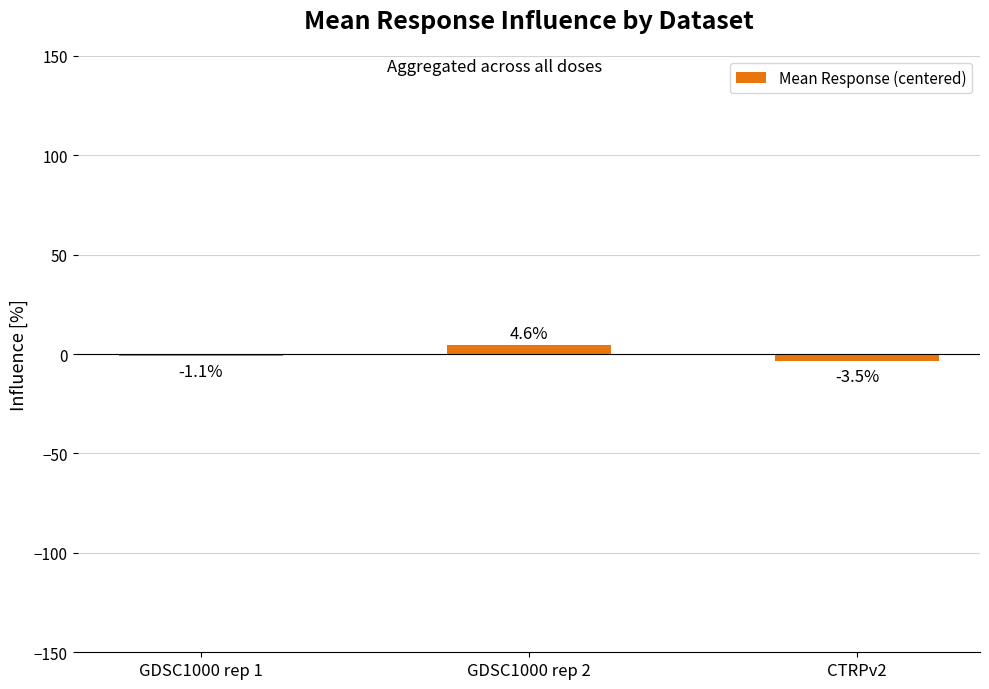

List the labels in order of value, largest first.

GDSC1000 rep 2, GDSC1000 rep 1, CTRPv2